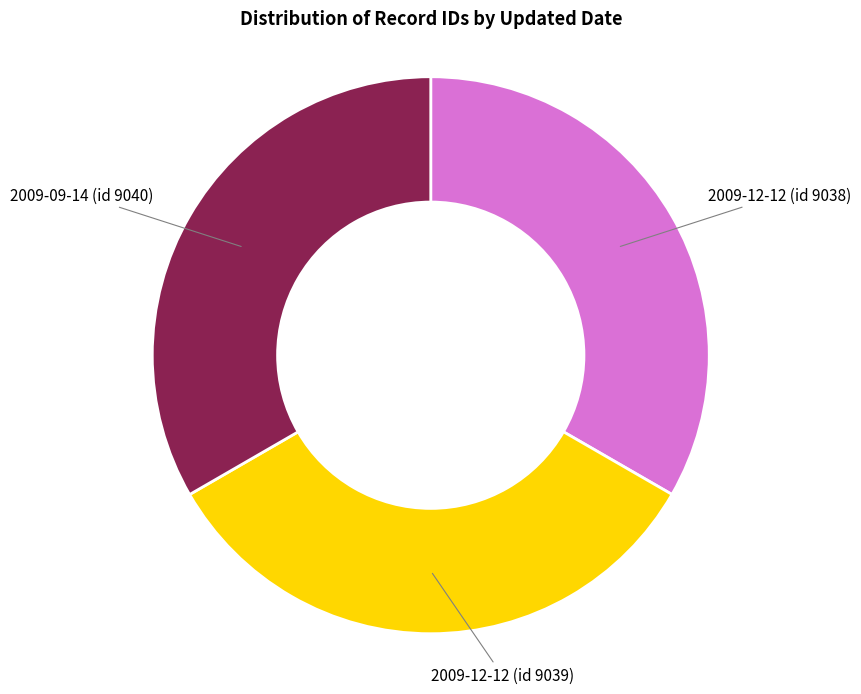

Is it true that 2009-09-14 (id 9040) is 27% of the pie?

False